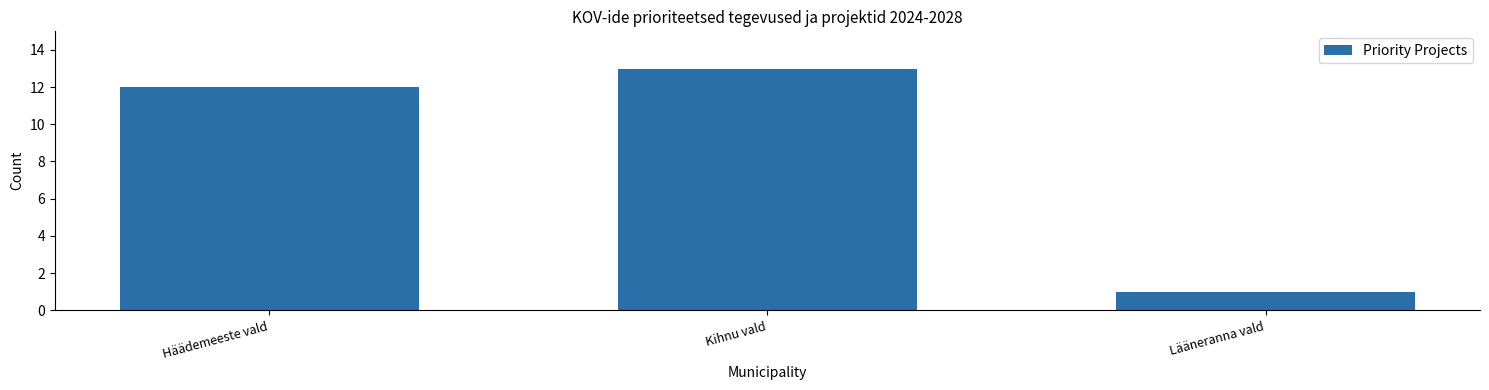

Reading right to left, what are all the values shown in this chart?

1	13	12